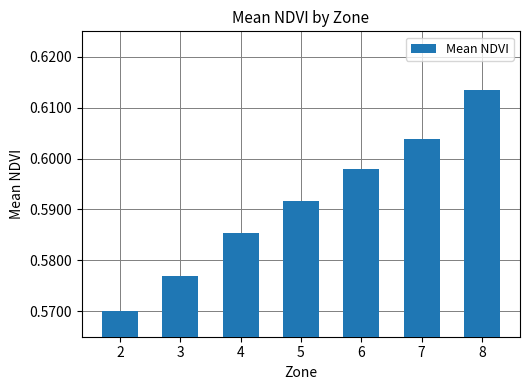

Is it true that the value at 2 is 0.3?

False